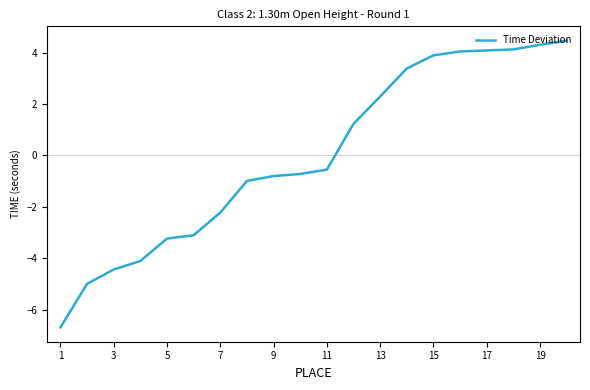

What is the minimum value shown in the chart?

-6.7